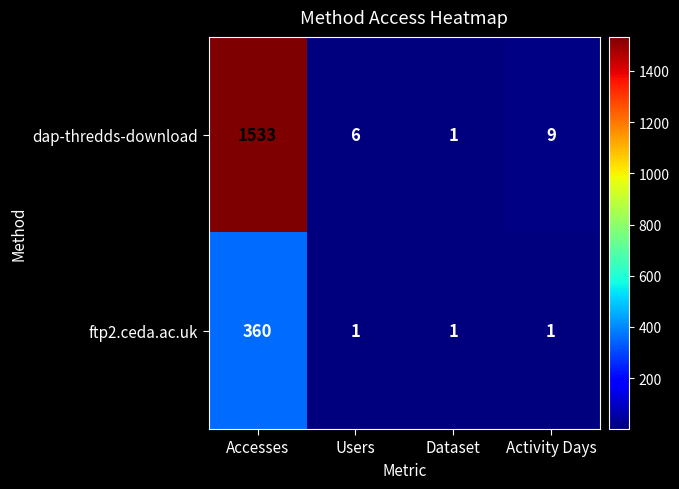

Count the number of data series in this chart.

2